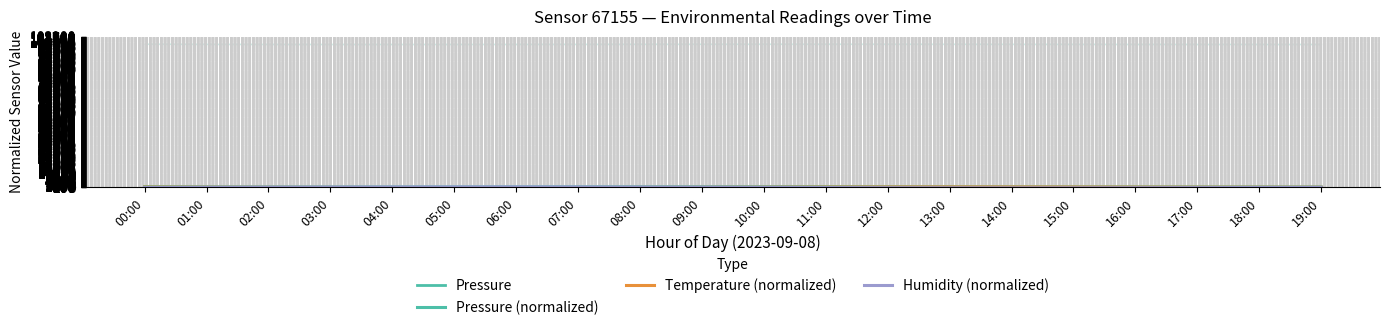

What are all the series names shown in the legend?

Pressure, Pressure (normalized), Temperature (normalized), Humidity (normalized)